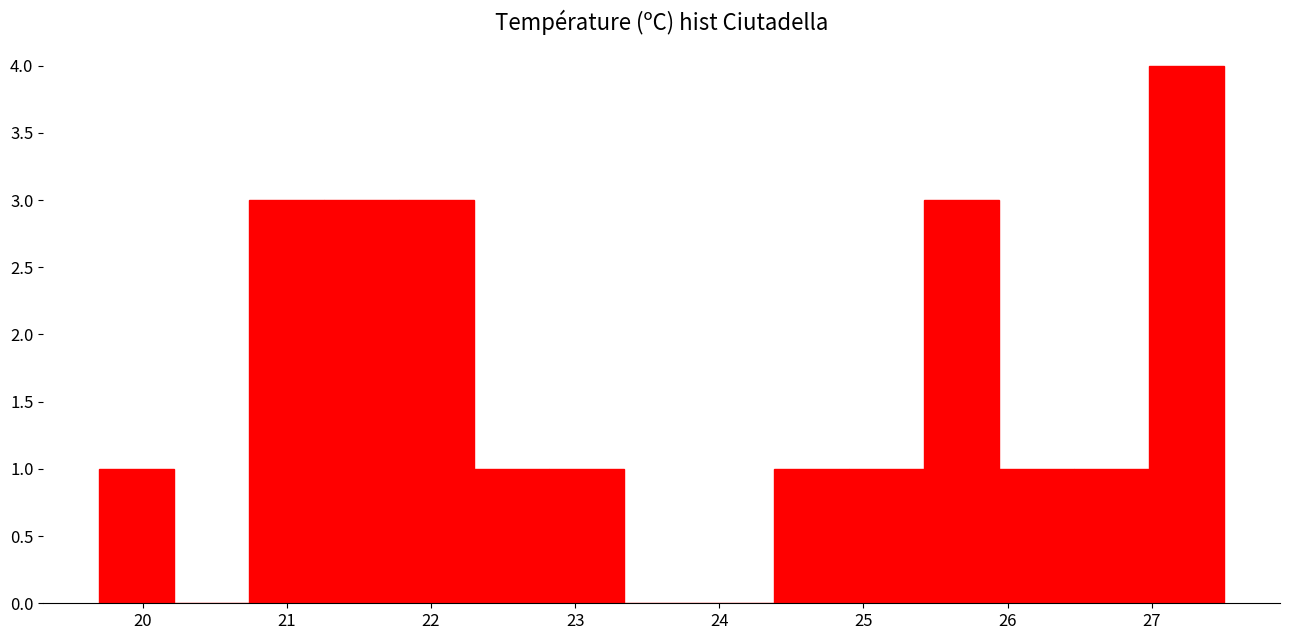

Reading left to right, list every bar in this chart as the range it spans on the x-axis followed by its height. Neither the bar edges nor the heights are printed on the chart, so give them approximately, as read against the axes.

19.70 to 20.22: 1
20.22 to 20.74: 0
20.74 to 21.26: 3
21.26 to 21.78: 3
21.78 to 22.30: 3
22.30 to 22.82: 1
22.82 to 23.34: 1
23.34 to 23.86: 0
23.86 to 24.38: 0
24.38 to 24.90: 1
24.90 to 25.42: 1
25.42 to 25.94: 3
25.94 to 26.46: 1
26.46 to 26.98: 1
26.98 to 27.50: 4